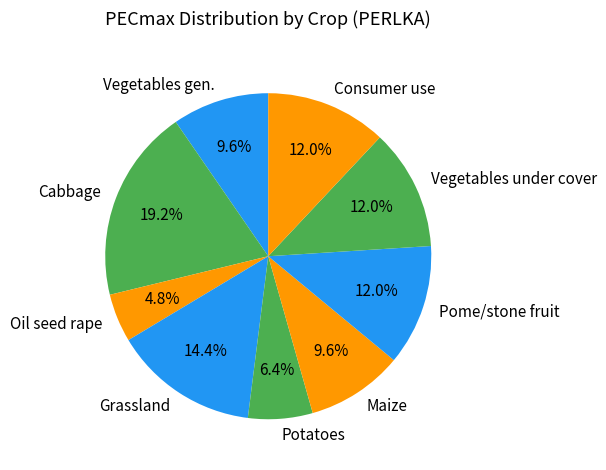

The Maize slice represents 10% of the pie. True or false?

True